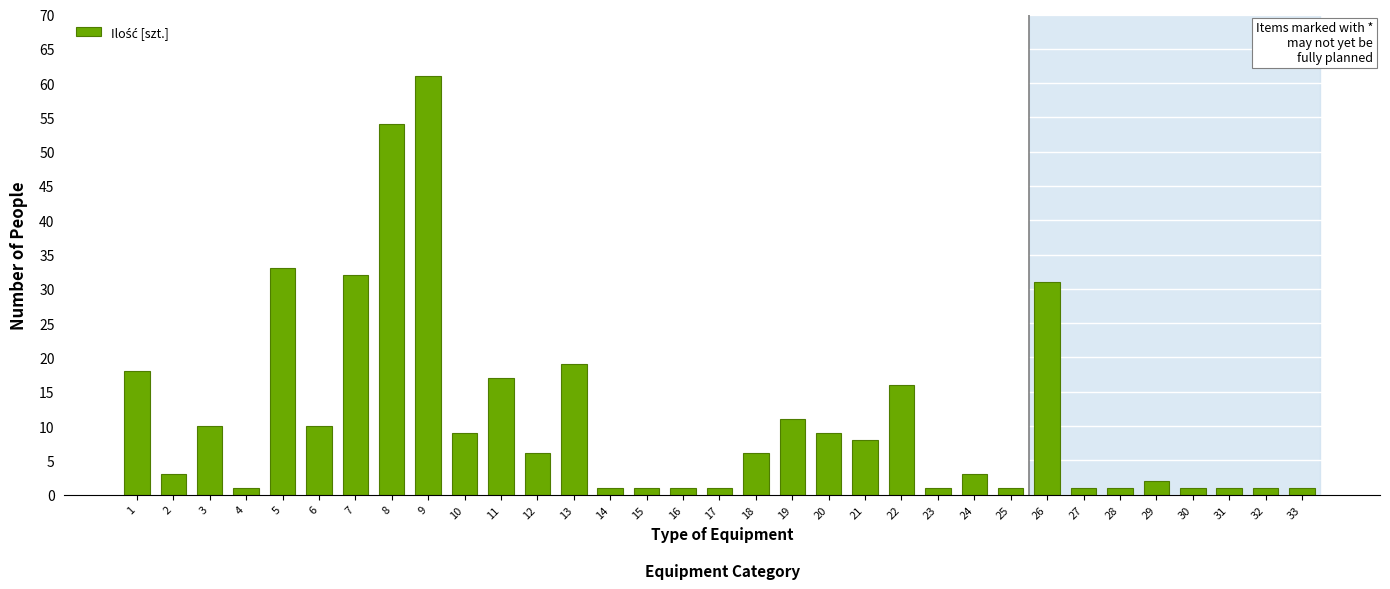

What is the difference between the second highest and minimum values?

53